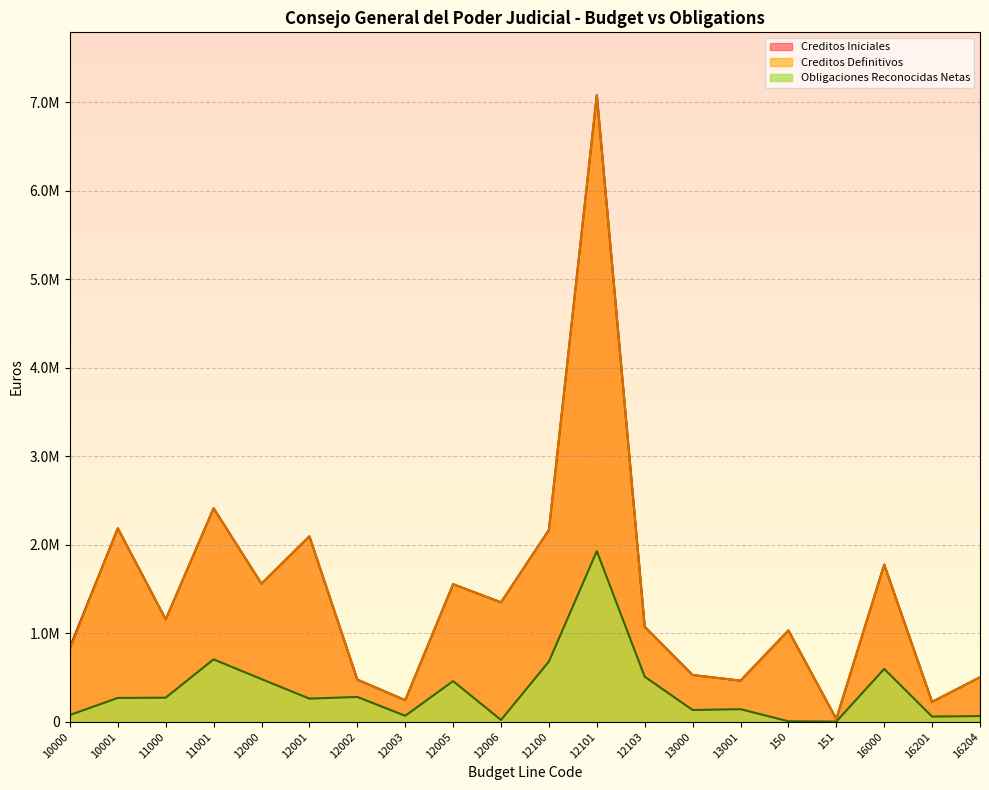

What is the label of the 7th point from the right?

13000